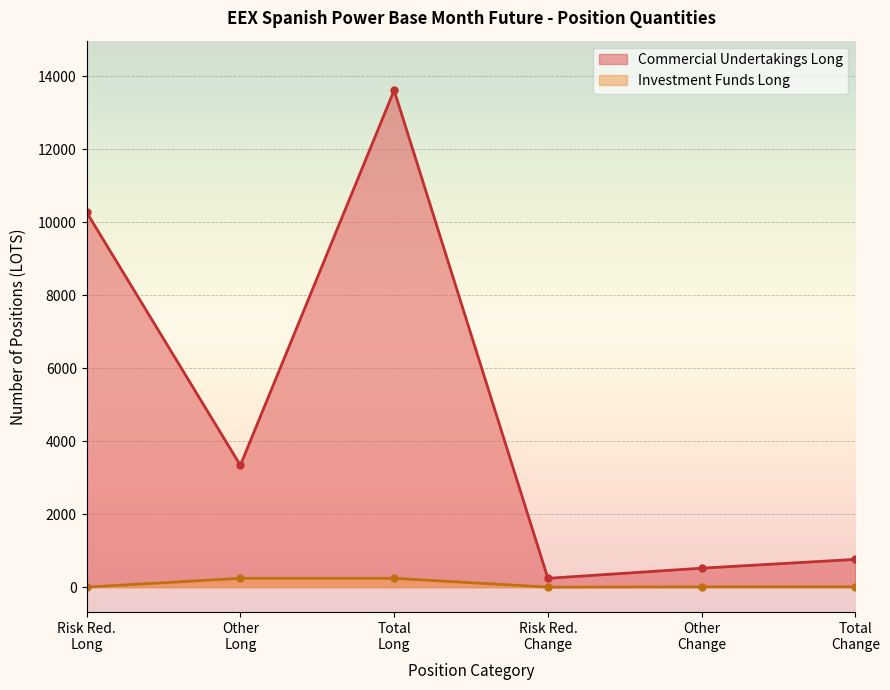

What is the label of the 2nd point from the right?

Other
Change